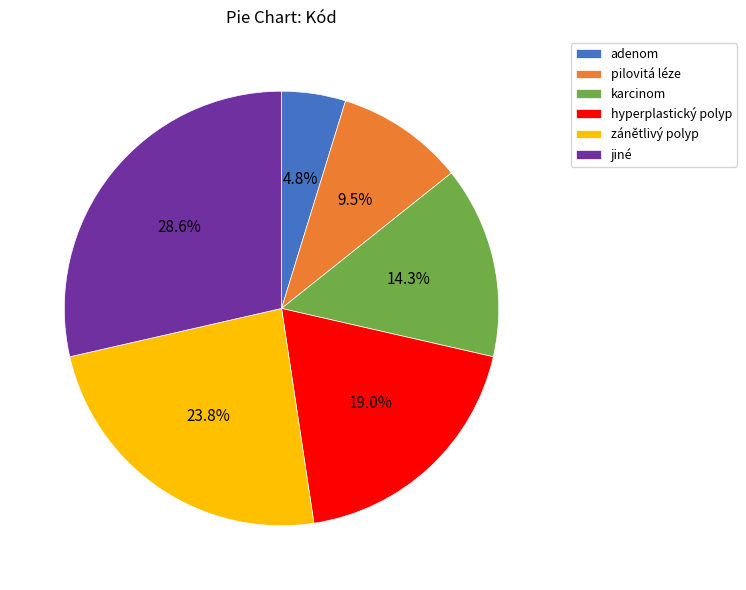

How many segments does this pie chart have?

6